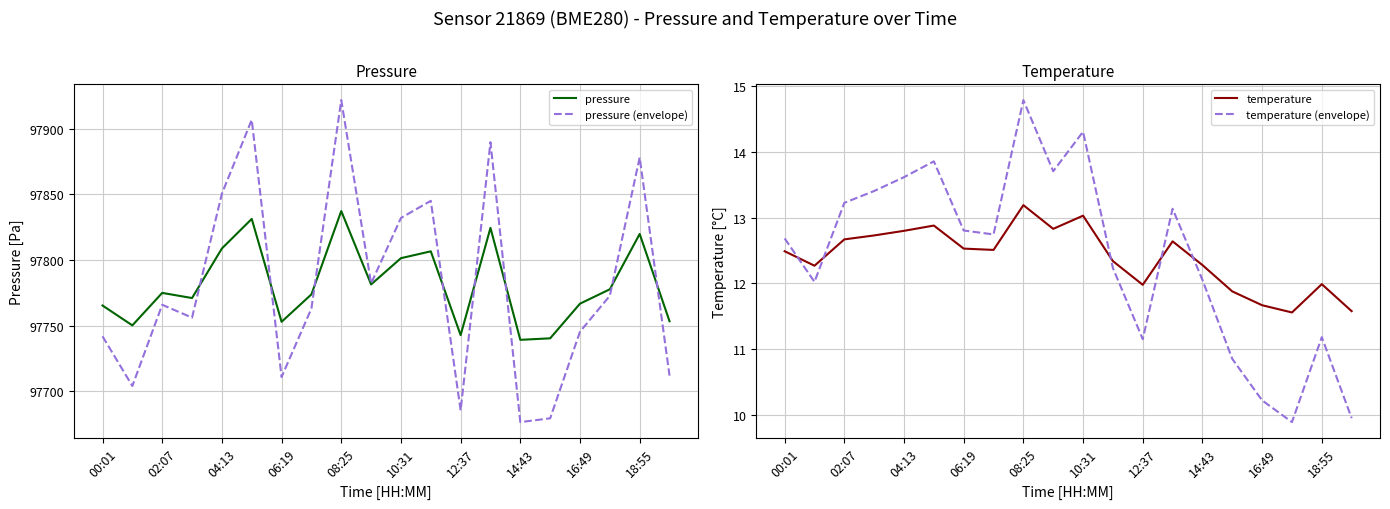

What value does the pressure series have at 16:49?

97766.7